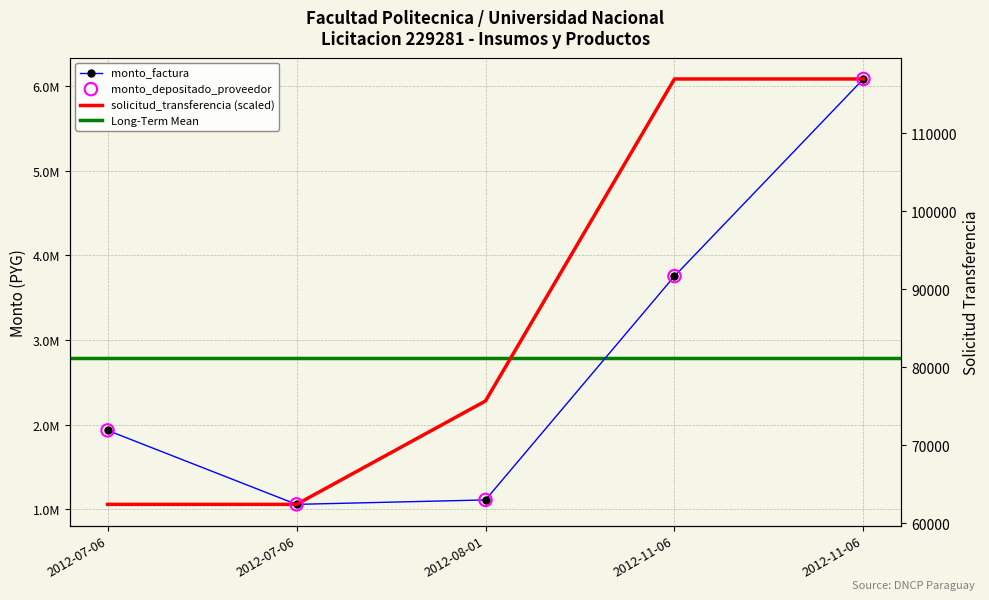

Which series reaches the minimum Y coordinate?

monto_factura